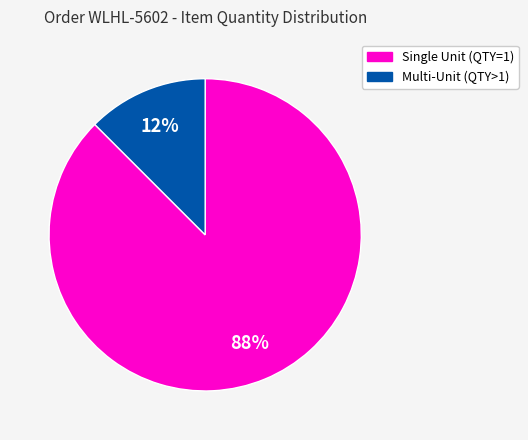

To the nearest percent, what is the average slice percentage?

50%